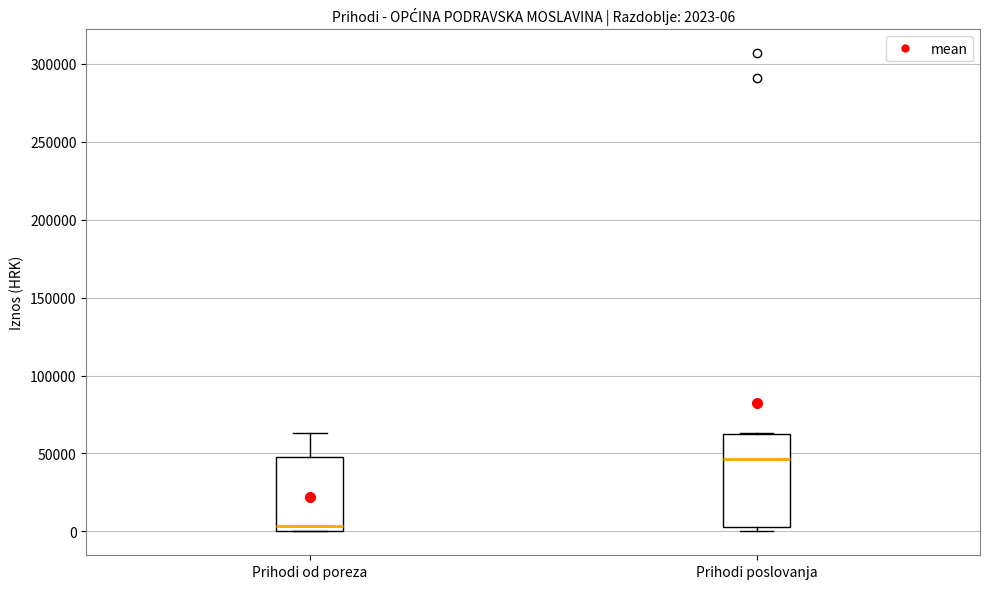

Comparing the boxes themselves (not the whiskers), which one is the tallest?

Prihodi poslovanja